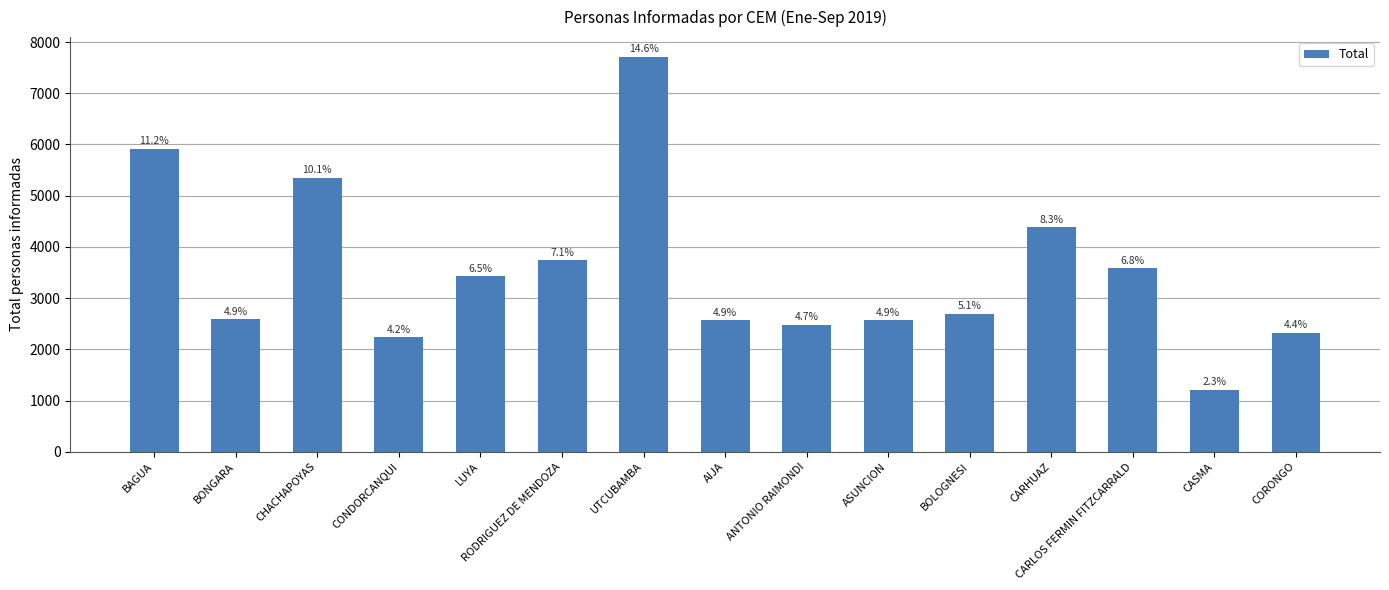

Which has a higher value, AIJA or CASMA?

AIJA